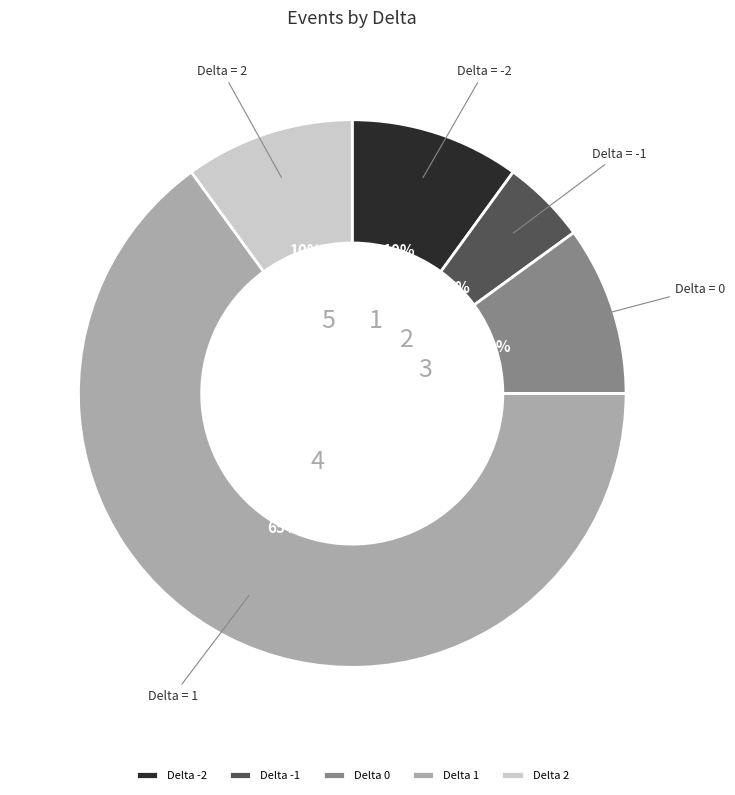

Which slice represents more than half of the pie?

Delta 1